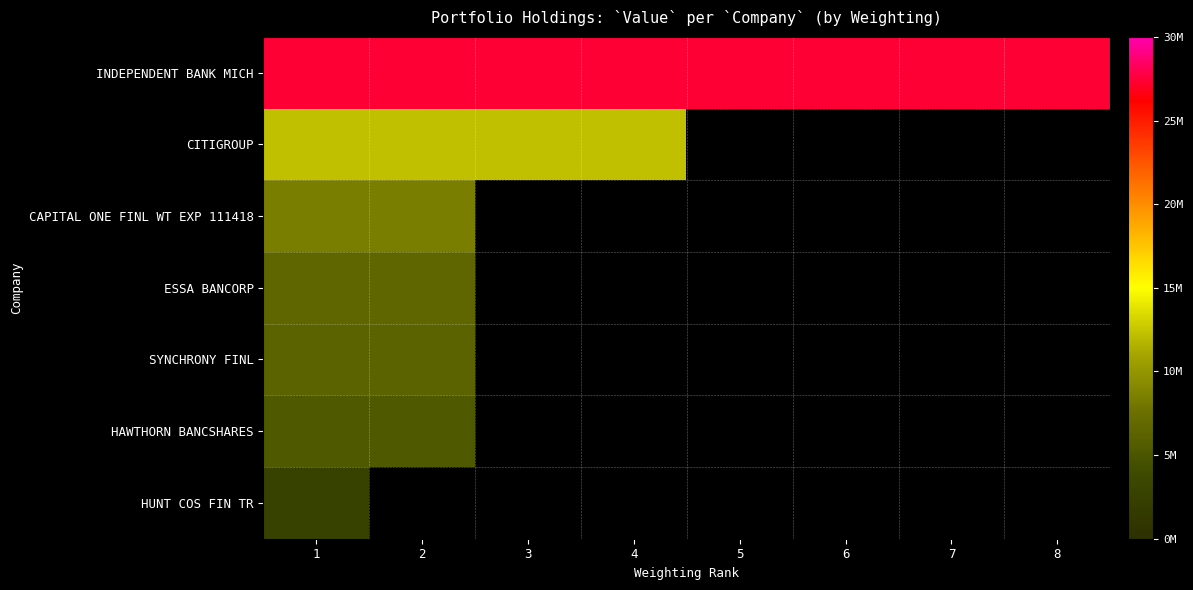

Reading right to left, what are all the values shown in this chart?

INDEPENDENT BANK MICH: 8=27393000	7=27393000	6=27393000	5=27393000	4=27393000	3=27393000	2=27393000	1=27393000
CITIGROUP: 8=0	7=0	6=0	5=0	4=12201000	3=12201000	2=12201000	1=12201000
CAPITAL ONE FINL WT EXP 111418: 8=0	7=0	6=0	5=0	4=0	3=0	2=8386000	1=8386000
ESSA BANCORP: 8=0	7=0	6=0	5=0	4=0	3=0	2=6592000	1=6592000
SYNCHRONY FINL: 8=0	7=0	6=0	5=0	4=0	3=0	2=6216000	1=6216000
HAWTHORN BANCSHARES: 8=0	7=0	6=0	5=0	4=0	3=0	2=5357000	1=5357000
HUNT COS FIN TR: 8=0	7=0	6=0	5=0	4=0	3=0	2=0	1=2743000